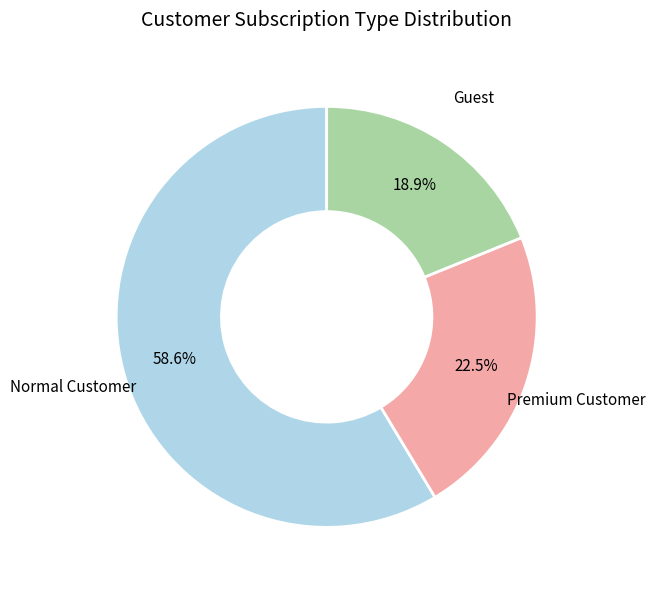

Is there any slice that represents more than half of the pie?

Yes